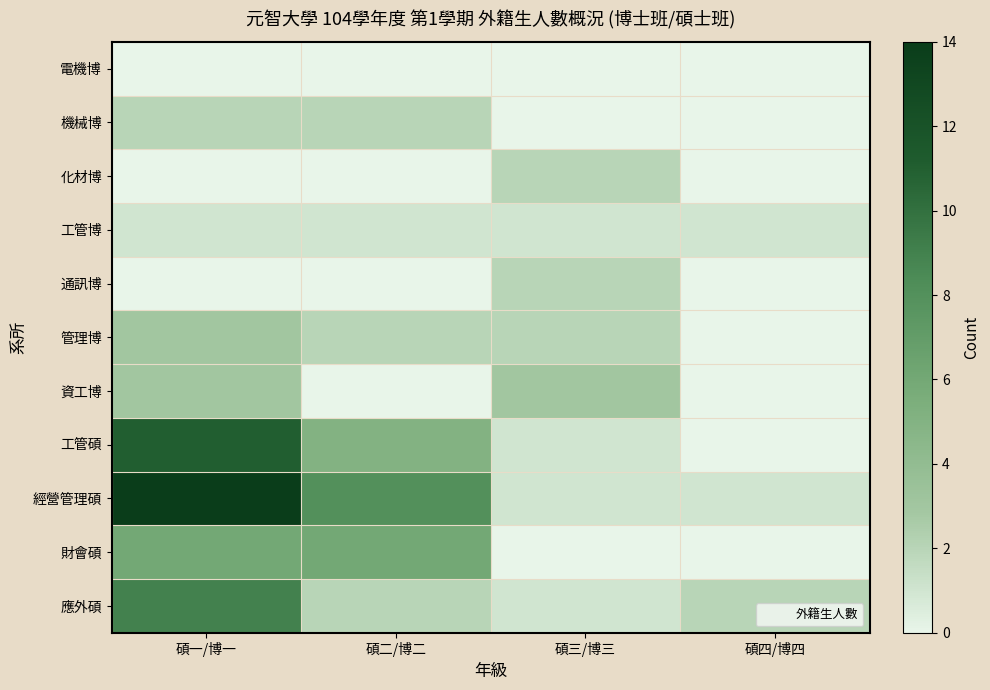

Reading left to right, list all the values displayed in this chart.

電機博: 碩一/博一=0	碩二/博二=0	碩三/博三=0	碩四/博四=0
機械博: 碩一/博一=2	碩二/博二=2	碩三/博三=0	碩四/博四=0
化材博: 碩一/博一=0	碩二/博二=0	碩三/博三=2	碩四/博四=0
工管博: 碩一/博一=1	碩二/博二=1	碩三/博三=1	碩四/博四=1
通訊博: 碩一/博一=0	碩二/博二=0	碩三/博三=2	碩四/博四=0
管理博: 碩一/博一=3	碩二/博二=2	碩三/博三=2	碩四/博四=0
資工博: 碩一/博一=3	碩二/博二=0	碩三/博三=3	碩四/博四=0
工管碩: 碩一/博一=11	碩二/博二=5	碩三/博三=1	碩四/博四=0
經營管理碩: 碩一/博一=14	碩二/博二=8	碩三/博三=1	碩四/博四=1
財會碩: 碩一/博一=6	碩二/博二=6	碩三/博三=0	碩四/博四=0
應外碩: 碩一/博一=9	碩二/博二=2	碩三/博三=1	碩四/博四=2